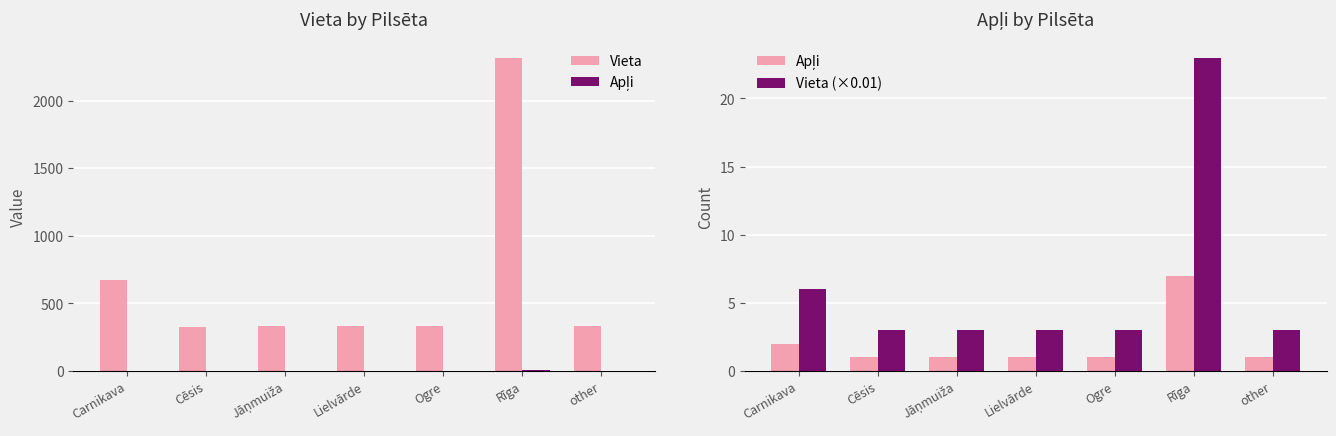

Reading left to right, transcribe all the data shown in this chart.

Vieta: Carnikava=671	Cēsis=327	Jāņmuiža=336	Lielvārde=333	Ogre=335	Rīga=2320	other=334
Apļi: Carnikava=2	Cēsis=1	Jāņmuiža=1	Lielvārde=1	Ogre=1	Rīga=7	other=1
Vieta (×0.01): Carnikava=6	Cēsis=3	Jāņmuiža=3	Lielvārde=3	Ogre=3	Rīga=23	other=3